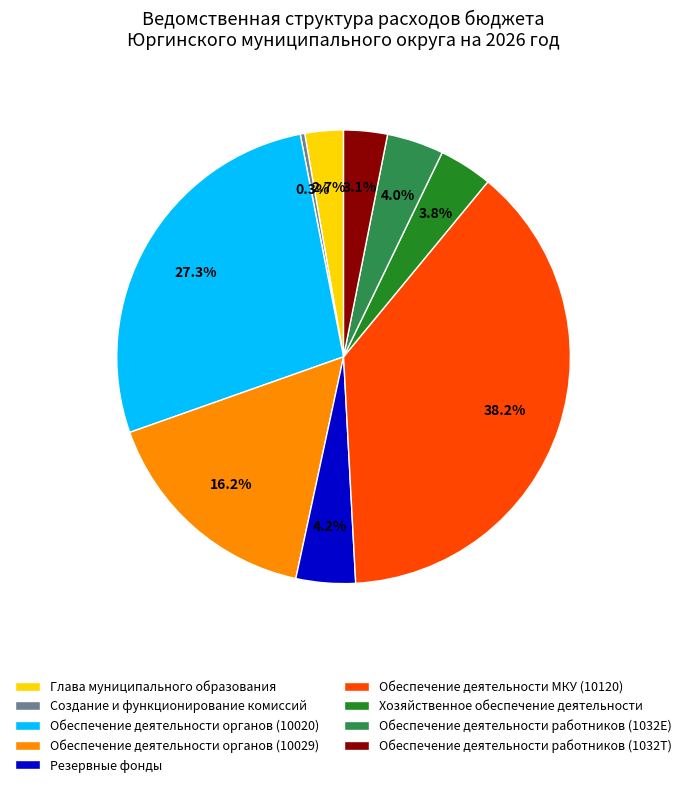

How many slices are in this pie chart?

9